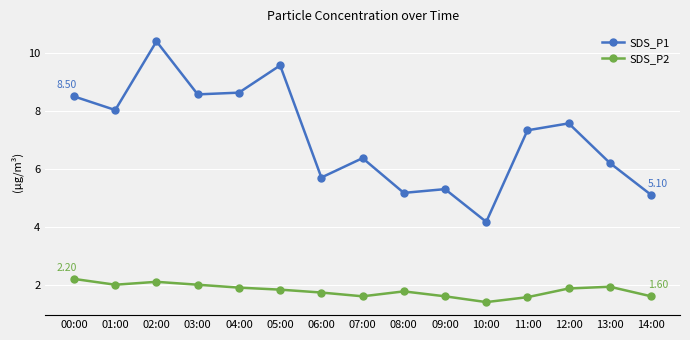

What is the greatest value displayed?

10.4